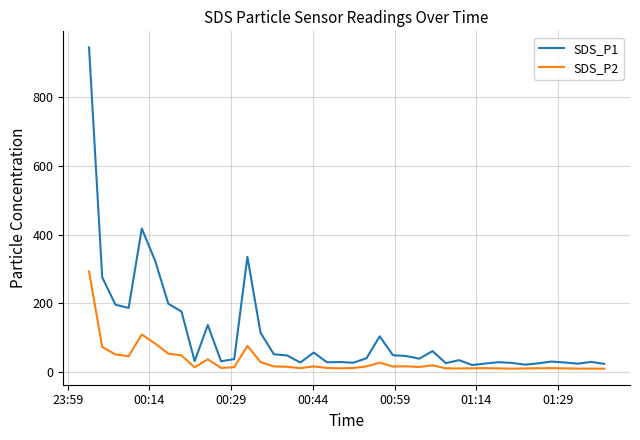

What is the average value of the SDS_P1 series?

109.1